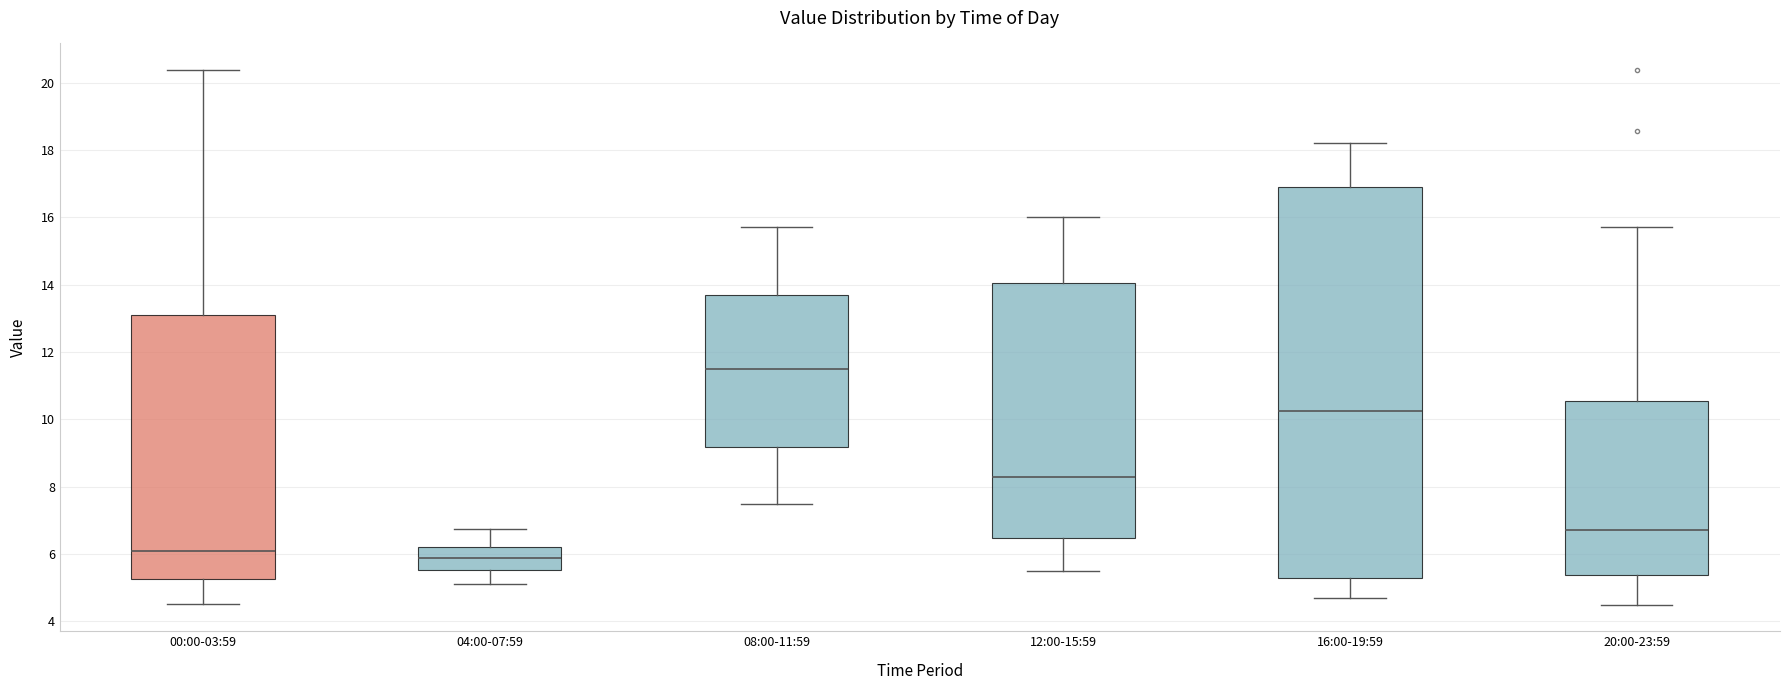

Which box's median line is the highest?

08:00-11:59